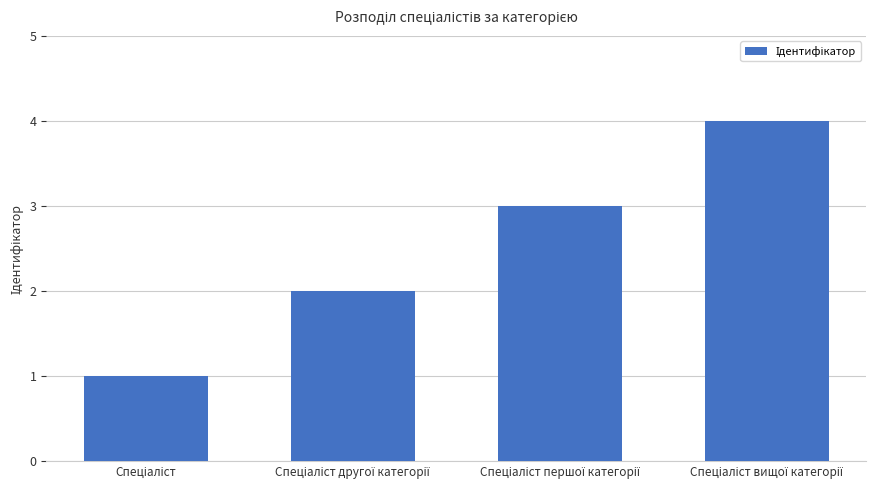

What is the maximum value shown in the chart?

4